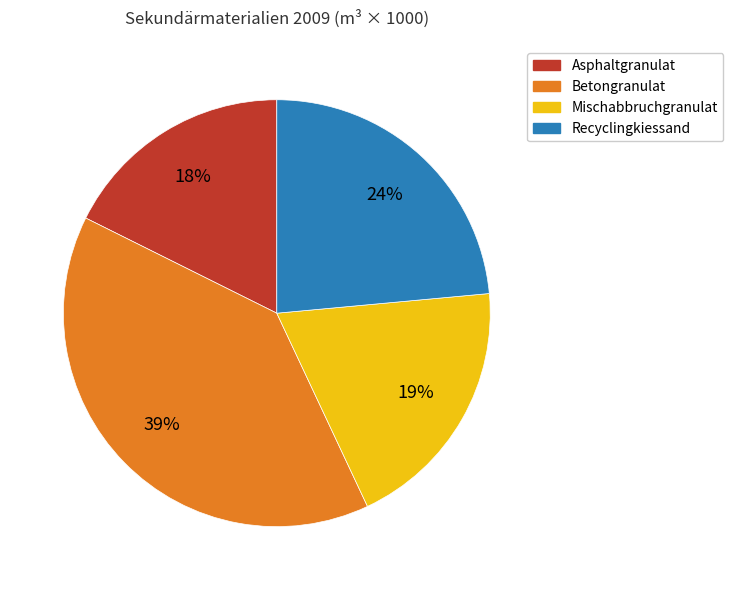

Which category has the smallest portion of the pie?

Asphaltgranulat